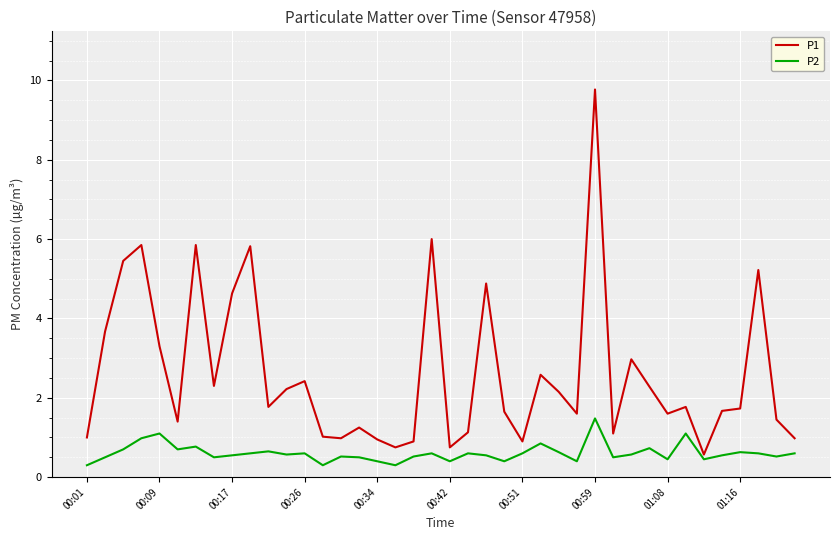

What are all the series names shown in the legend?

P1, P2